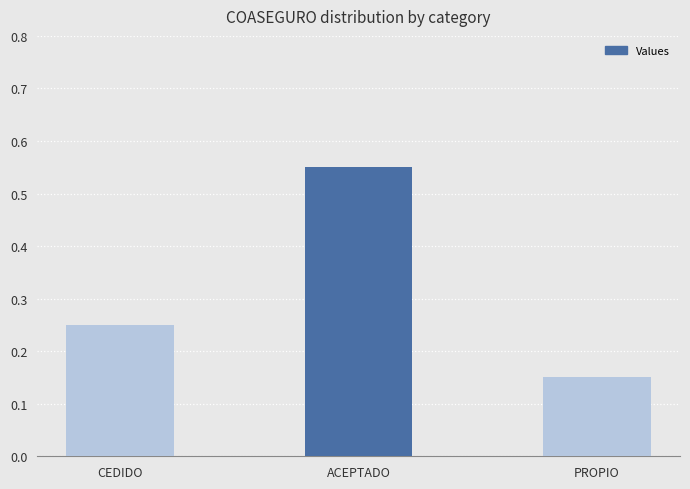

What position from the left is PROPIO?

3